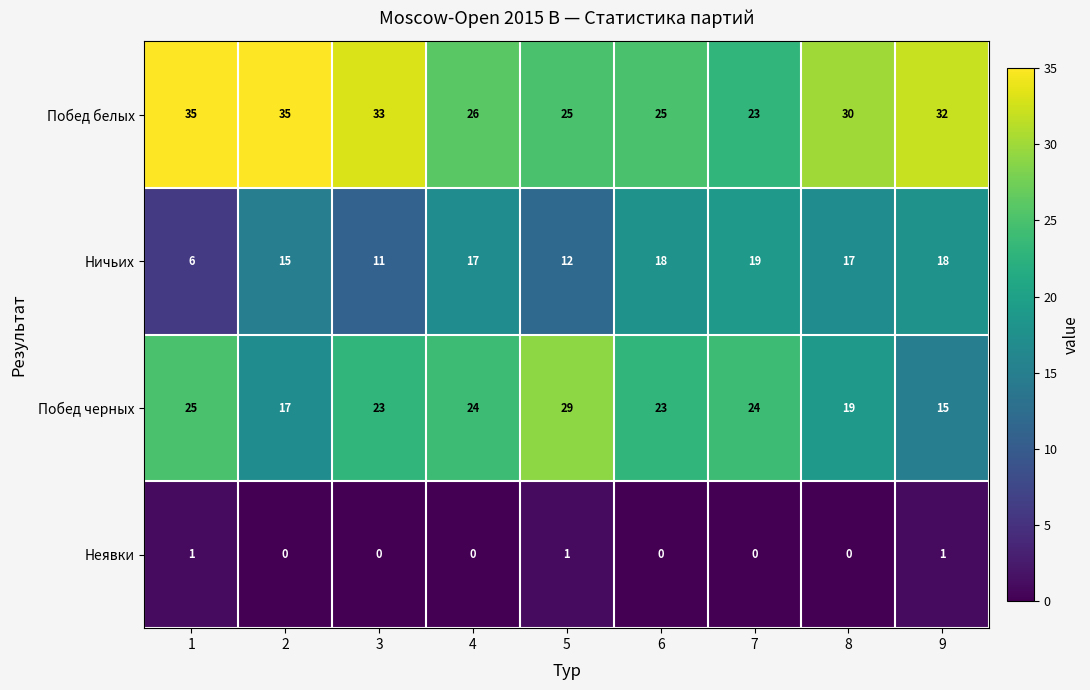

At 8, list the series in order from smallest to largest.

Неявки, Ничьих, Побед черных, Побед белых